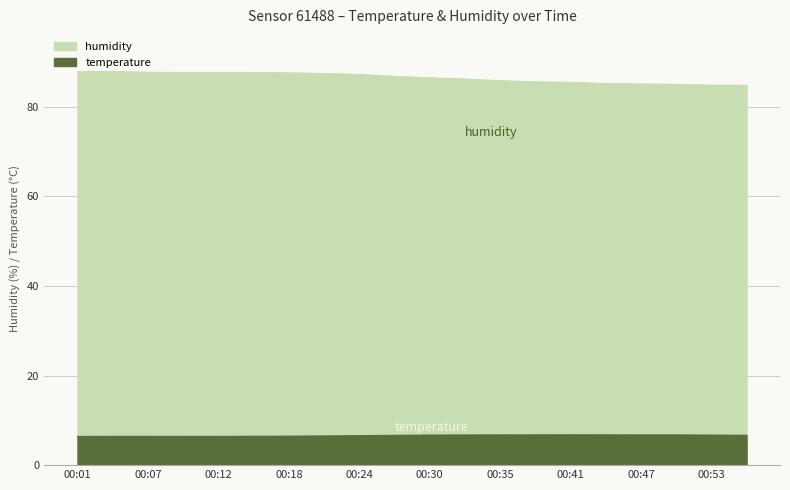

Read the humidity value at 00:30.

86.5